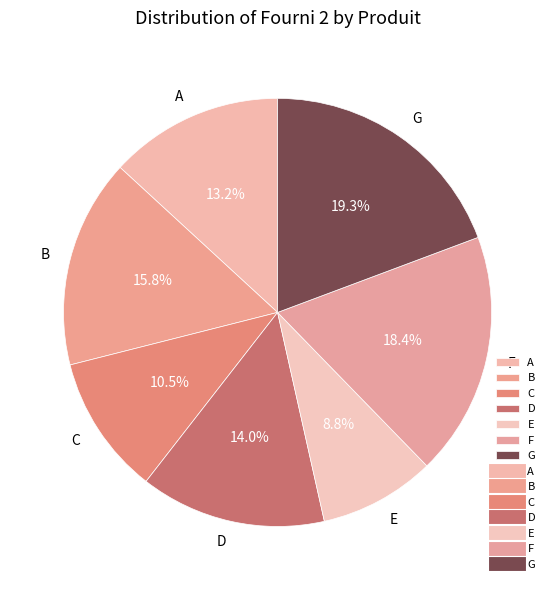

To the nearest percent, what is the combined percentage of G and B?

35%